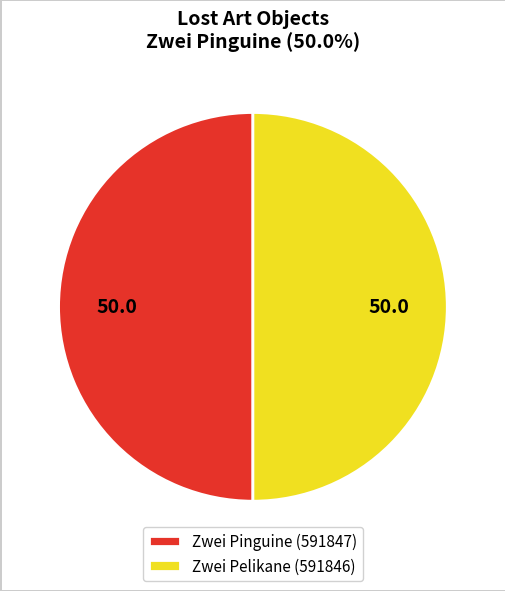

True or false: Zwei Pinguine (591847) accounts for 50% of the total.

True